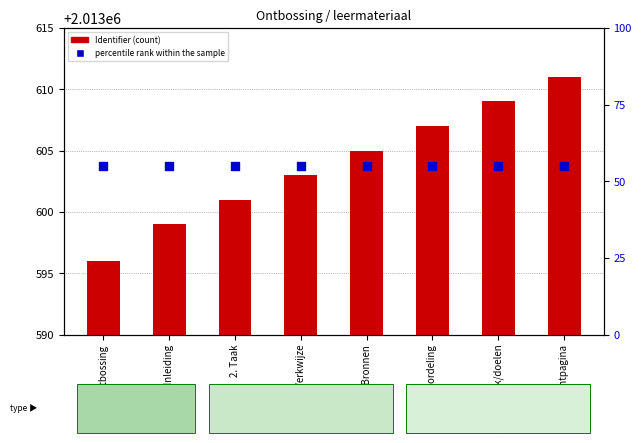

Which series reaches the minimum Y coordinate?

Identifier